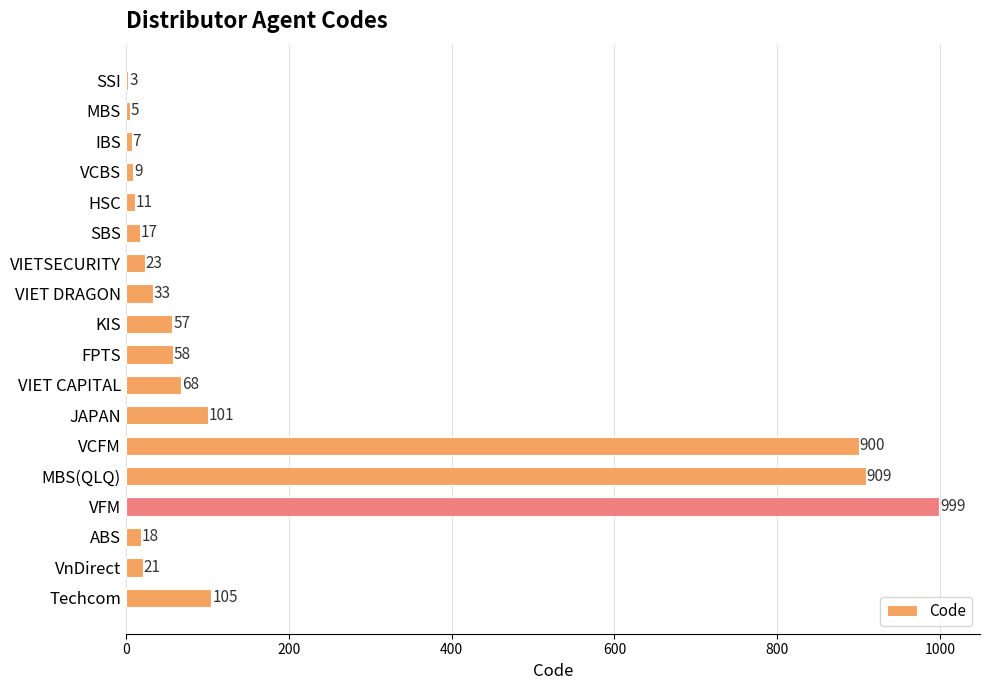

What is the sum of all values?

3344